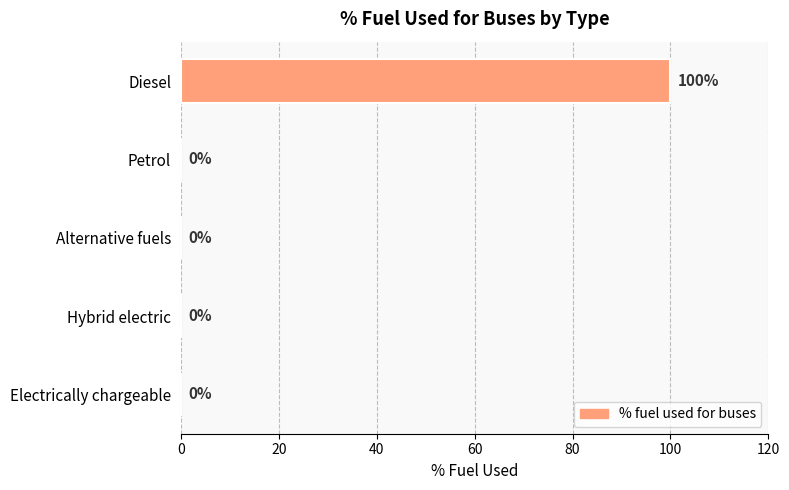

Are the bars horizontal?

Yes